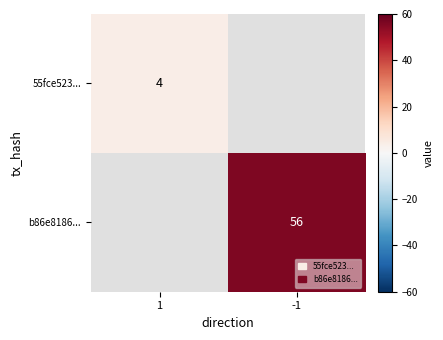

True or false: b86e8186... has a value of 56 at -1.

True